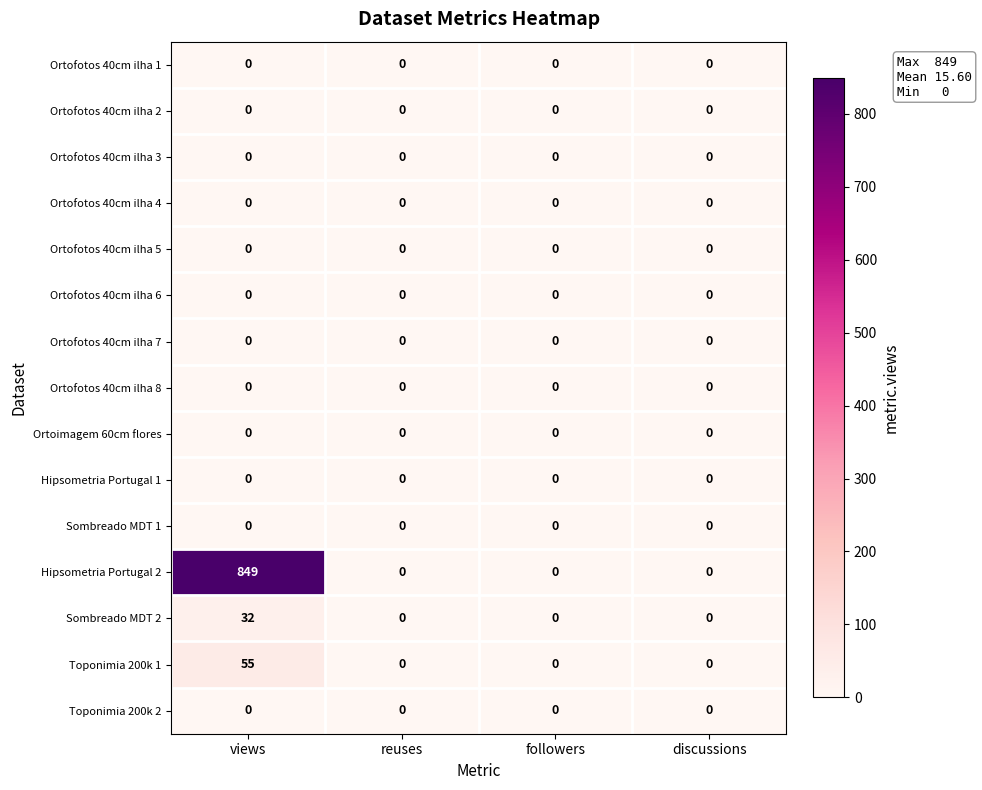

Which series has the largest range (max minus min)?

Hipsometria Portugal 2